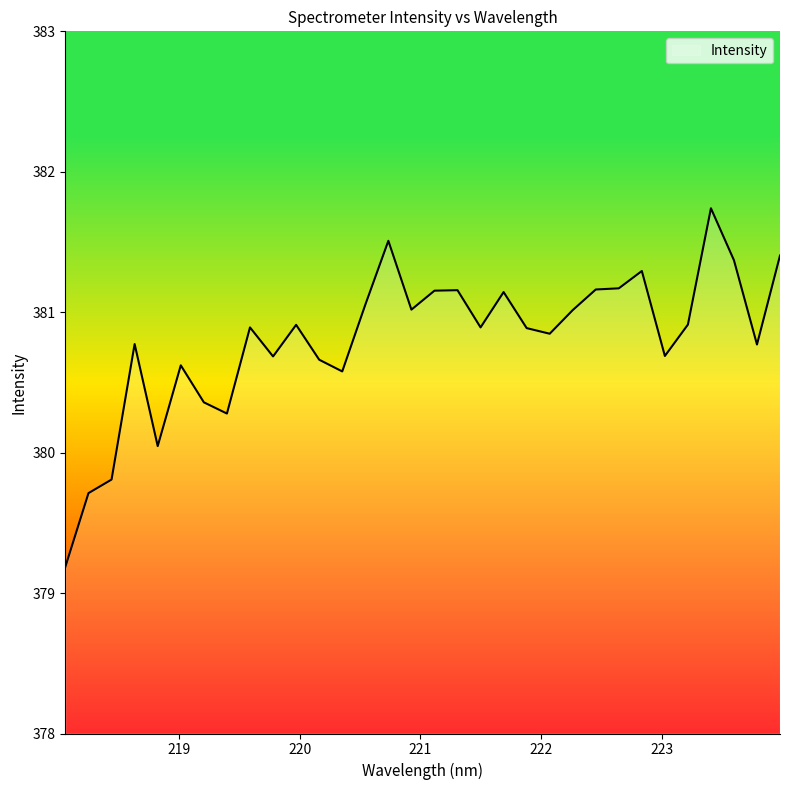

True or false: the data has more than 0 interior local peaks.

True